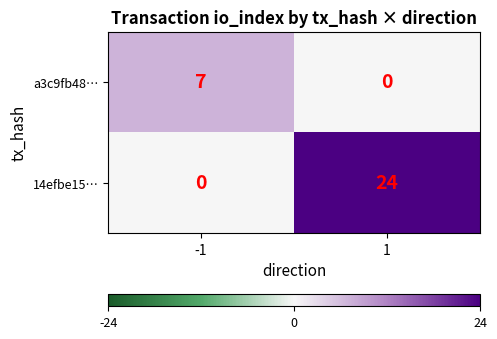

Reading left to right, what are all the values shown in this chart?

a3c9fb48…: -1=7	1=0
14efbe15…: -1=0	1=24